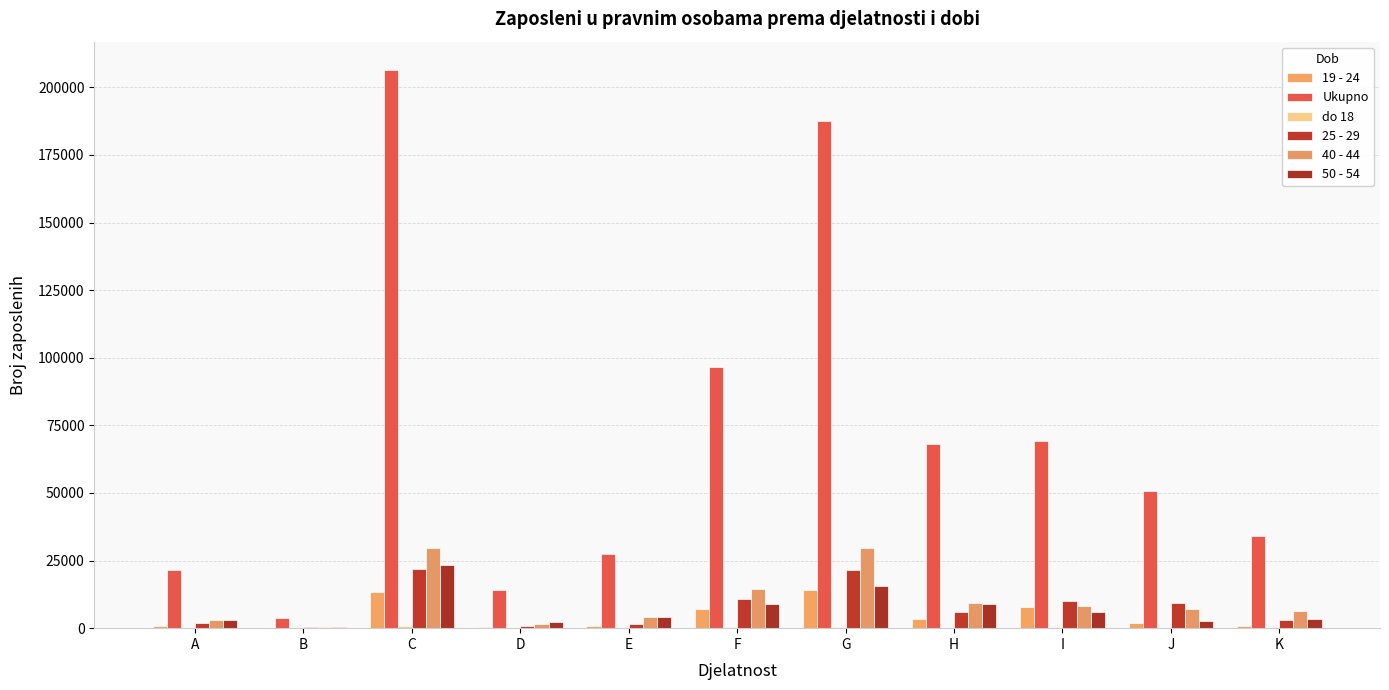

Is it true that 25 - 29 equals 1652 at K?

False